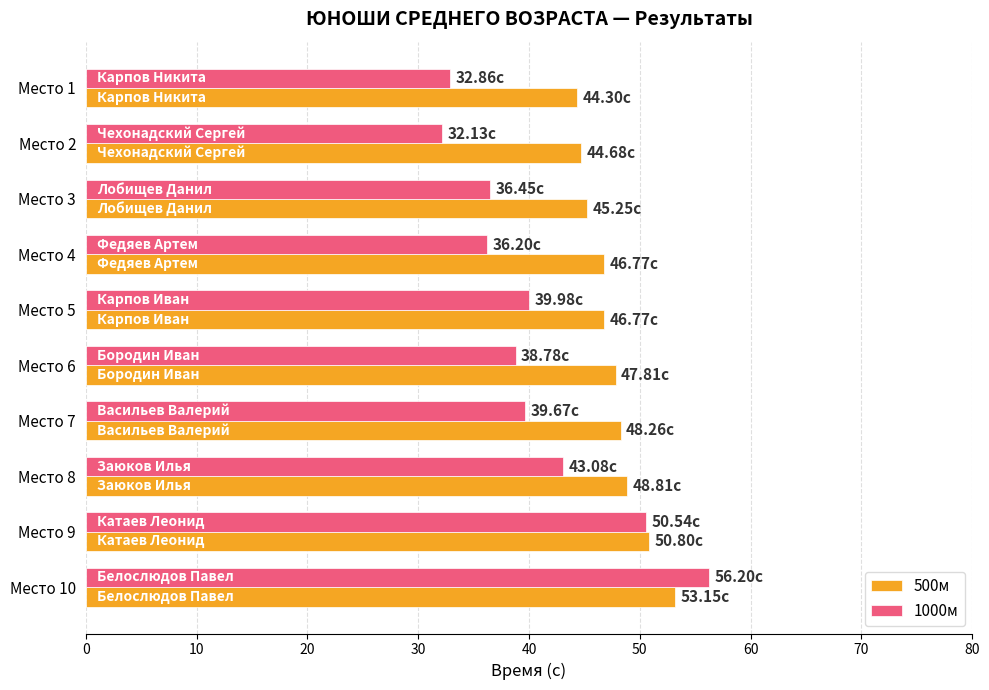

At which label is 1000м closest to 44?

Место 8